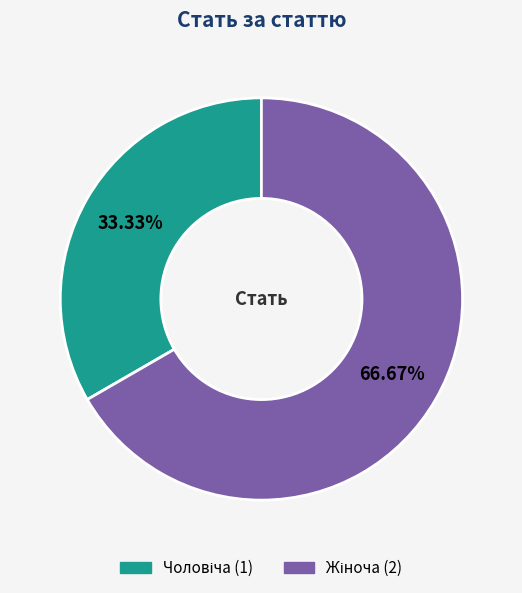

Count the number of slices in the pie.

2